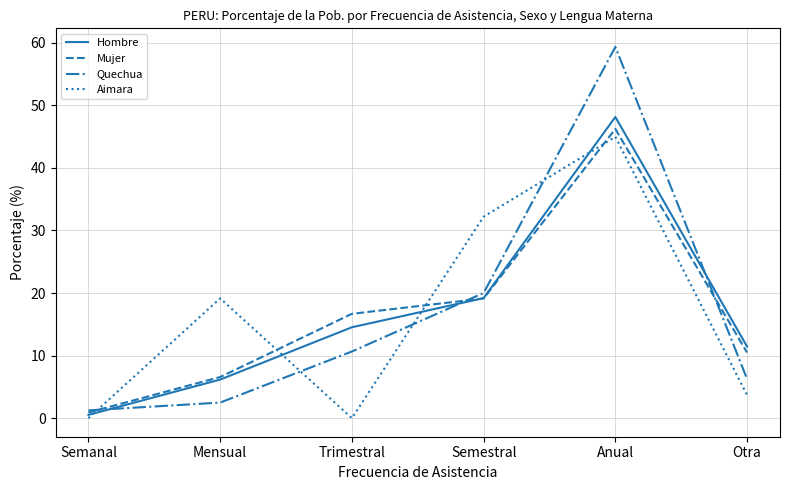

What is the total value across all series at Trimestral?

41.9